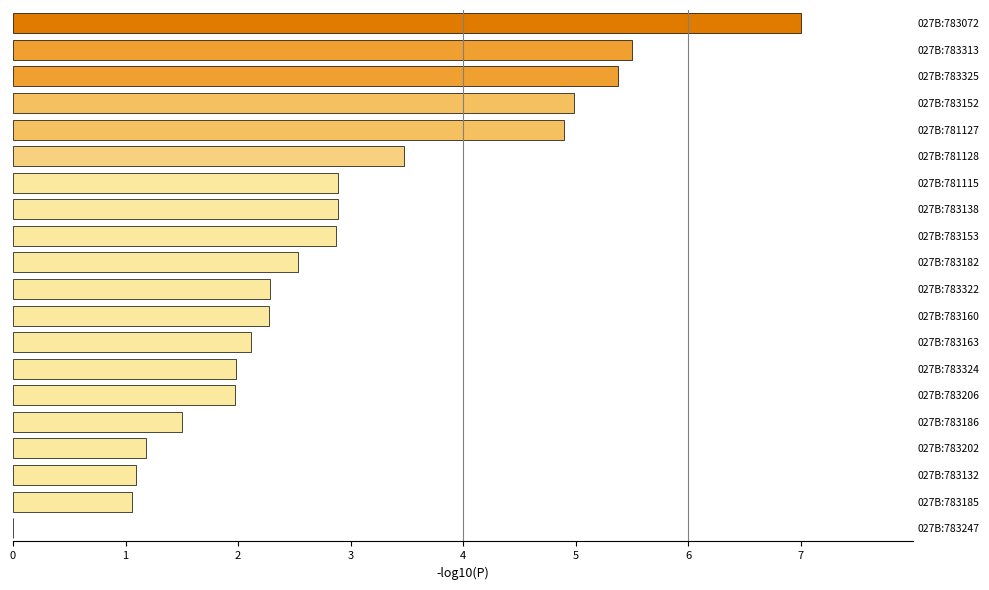

Is it true that the value at 027B:783185 is 1.1?

True